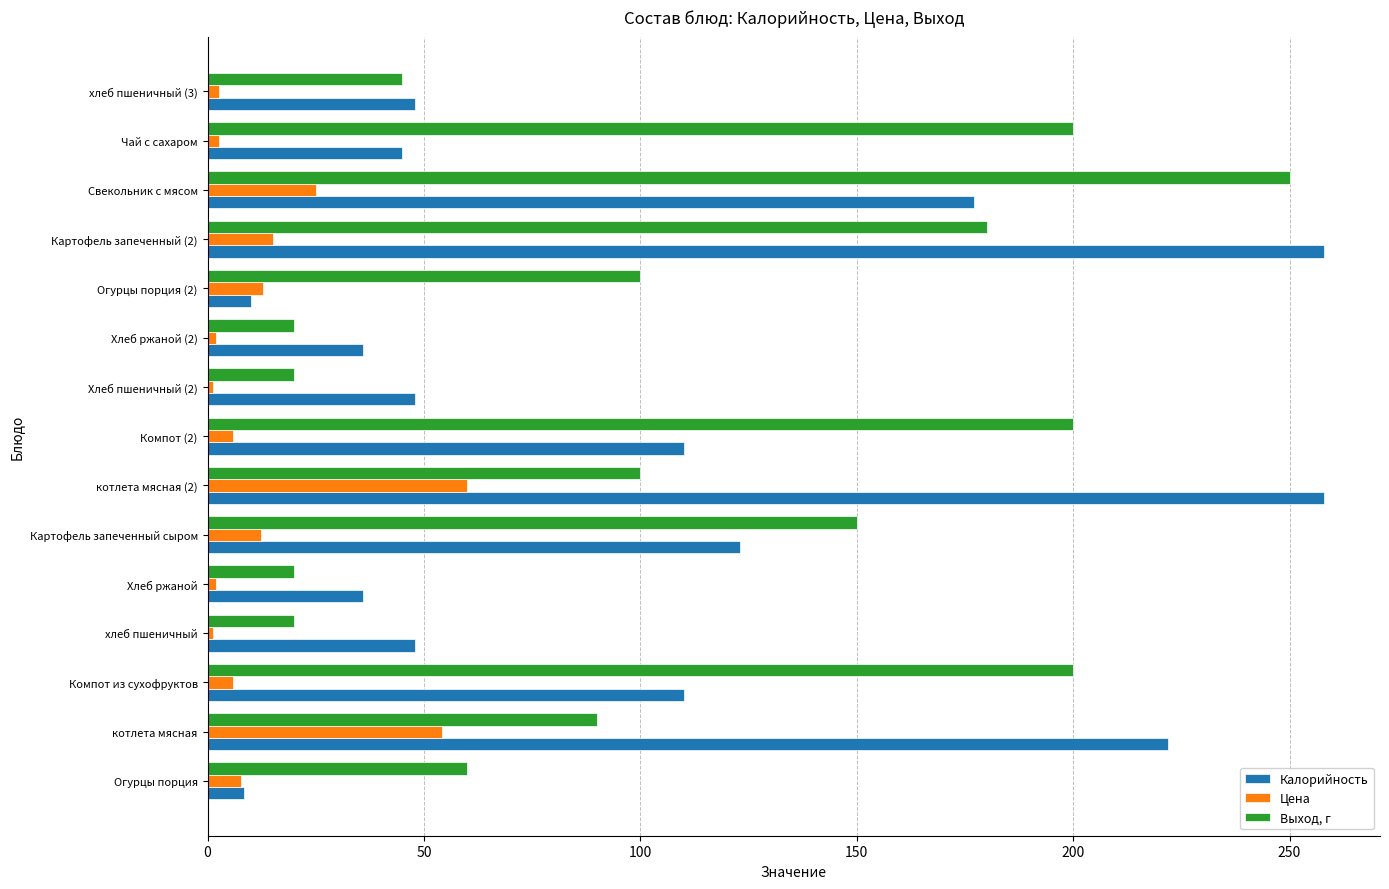

What is the maximum value shown in the chart?

258.0